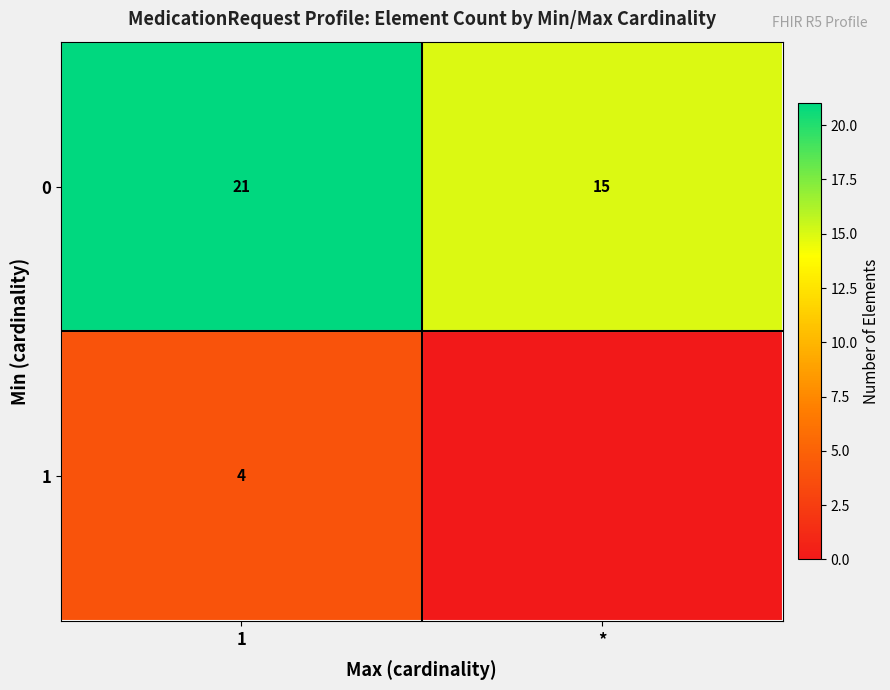

What is the sum of the 0 values at 1 and *?

36